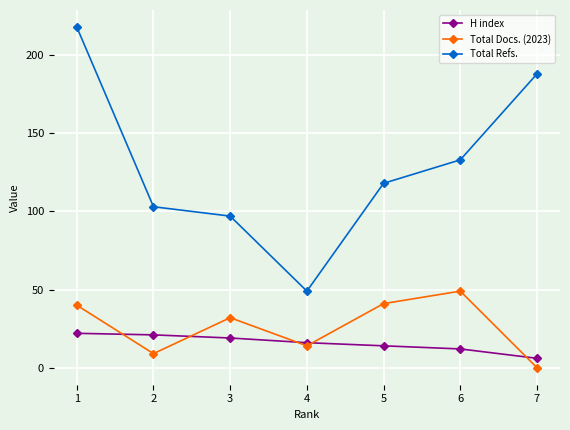

True or false: Total Docs. (2023) has a value of 44 at 3.

False